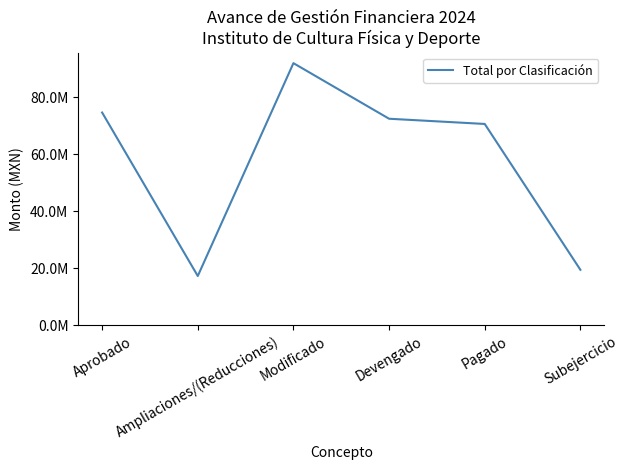

List the labels in order of value, smallest first.

Ampliaciones/(Reducciones), Subejercicio, Pagado, Devengado, Aprobado, Modificado